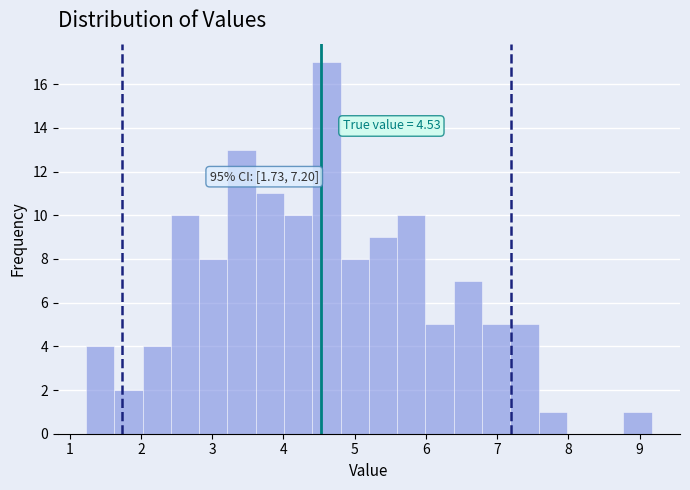

Around what value on the x-axis is the tallest bar? Give the approximate position of its centre, as read against the axis.

4.6